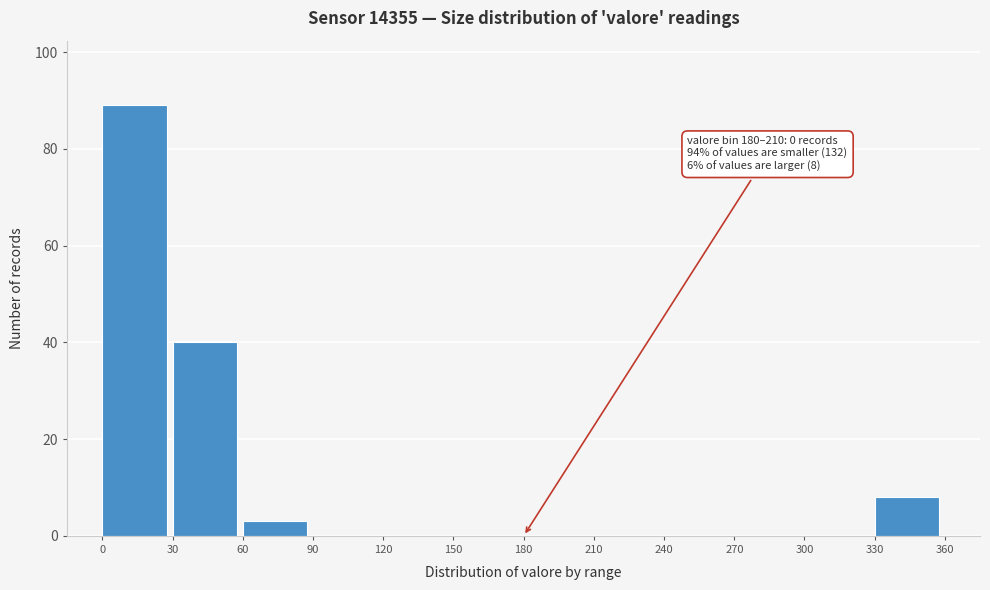

Over which range of the x-axis is the bar tallest?

0 to 30